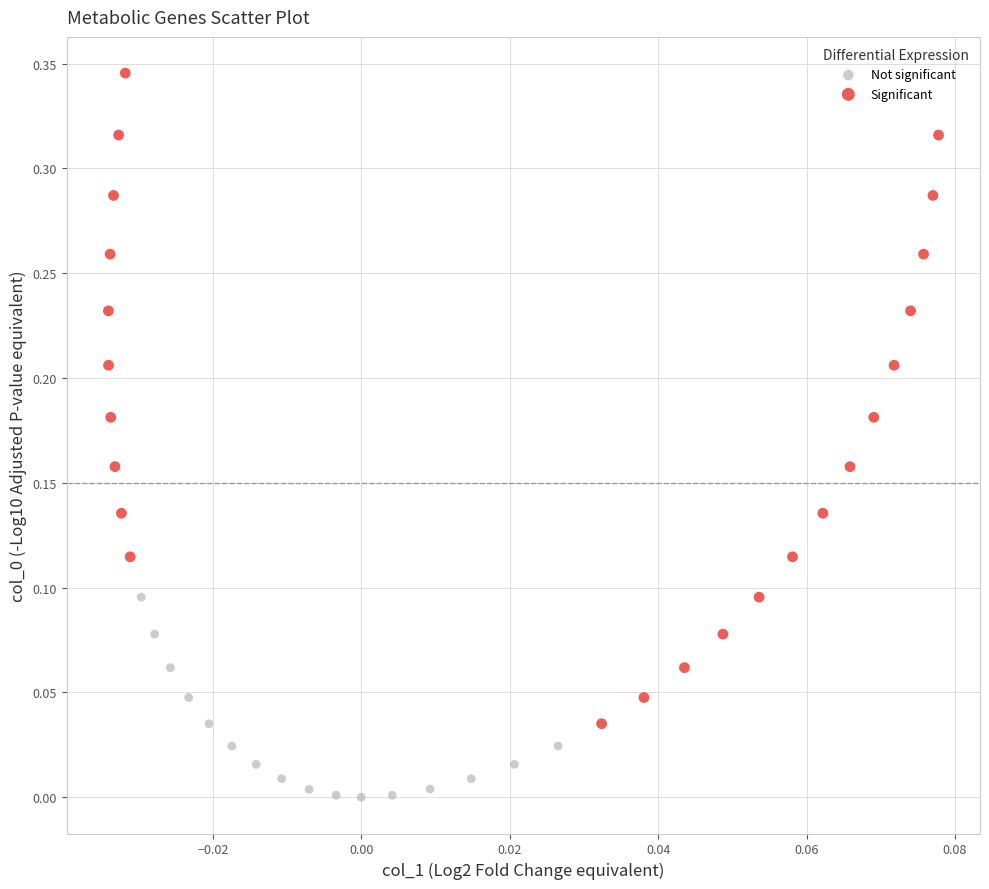

Which series contains the lowest Y value?

Not significant